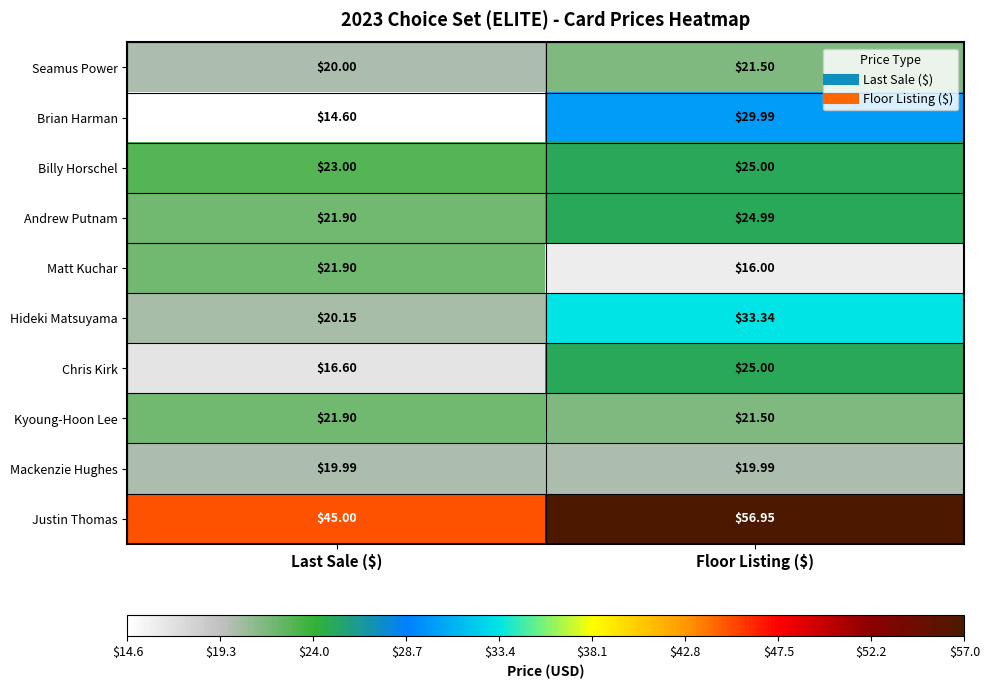

At which label is Brian Harman closest to 22?

Last Sale ($)